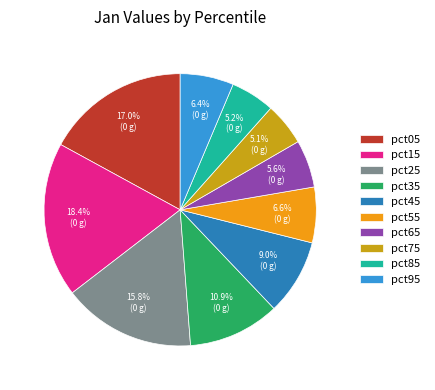

Is the sum of pct45 and pct05 greater than half?

No